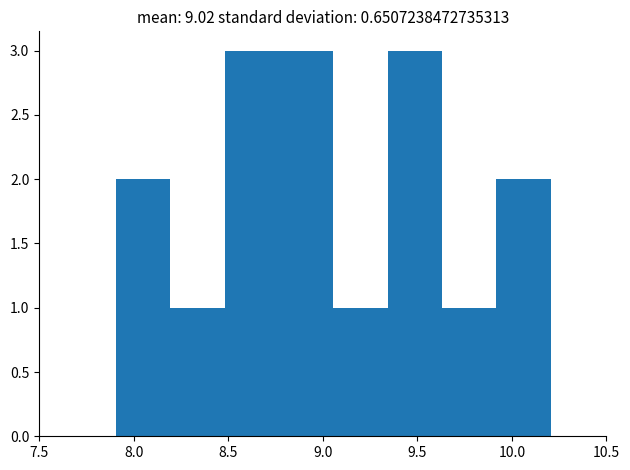

How tall is the bar that spans 8.50 to 8.75 on the x-axis? Neither the bar edges nor the heights are printed on the chart, so give them approximately, as read against the axes.

3